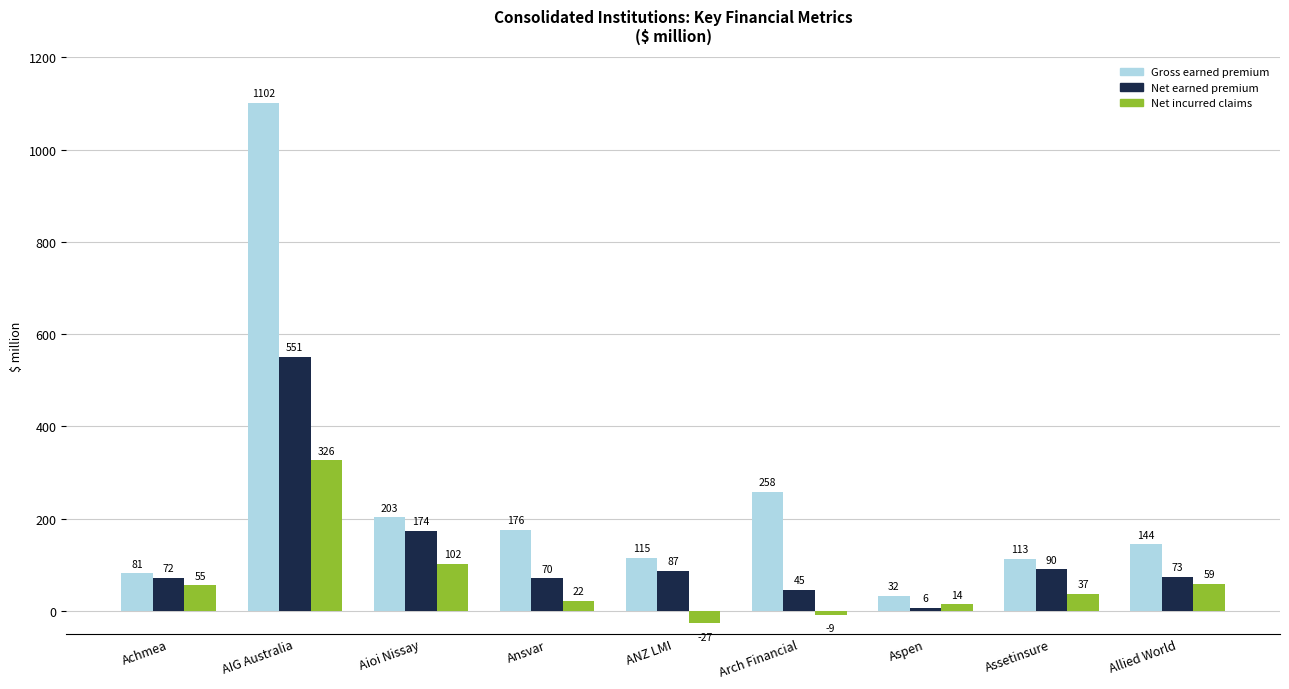

What are all the series names shown in the legend?

Gross earned premium, Net earned premium, Net incurred claims